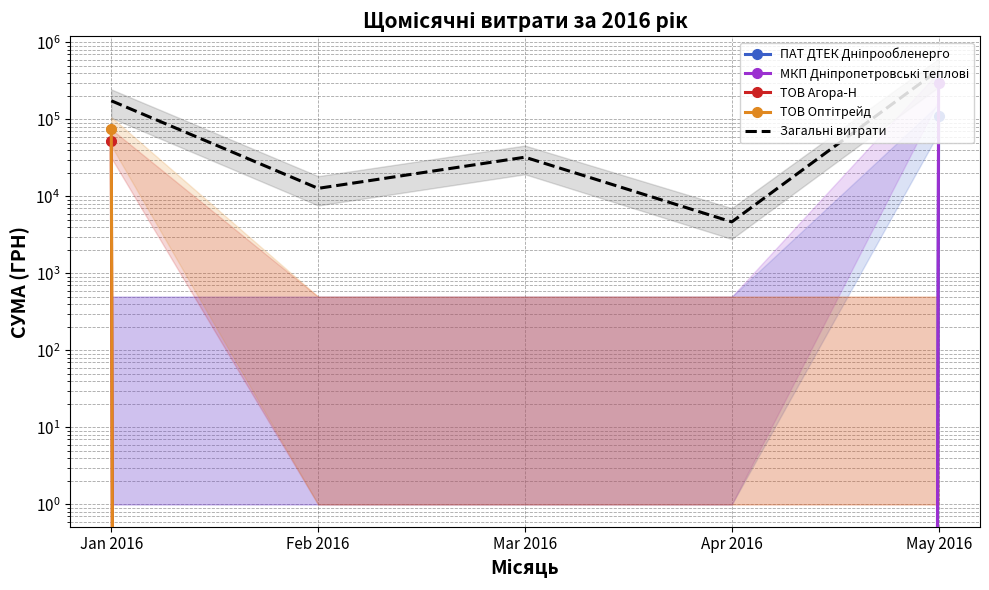

True or false: МКП Дніпропетровські теплові and ТОВ Оптітрейд intersect in this chart.

False